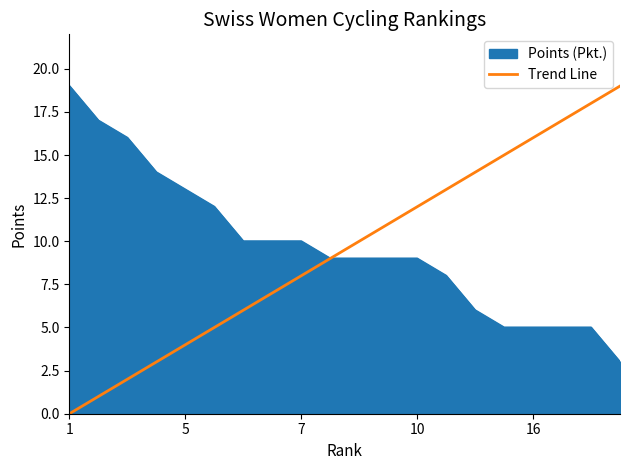

Which series has the largest range (max minus min)?

Trend Line